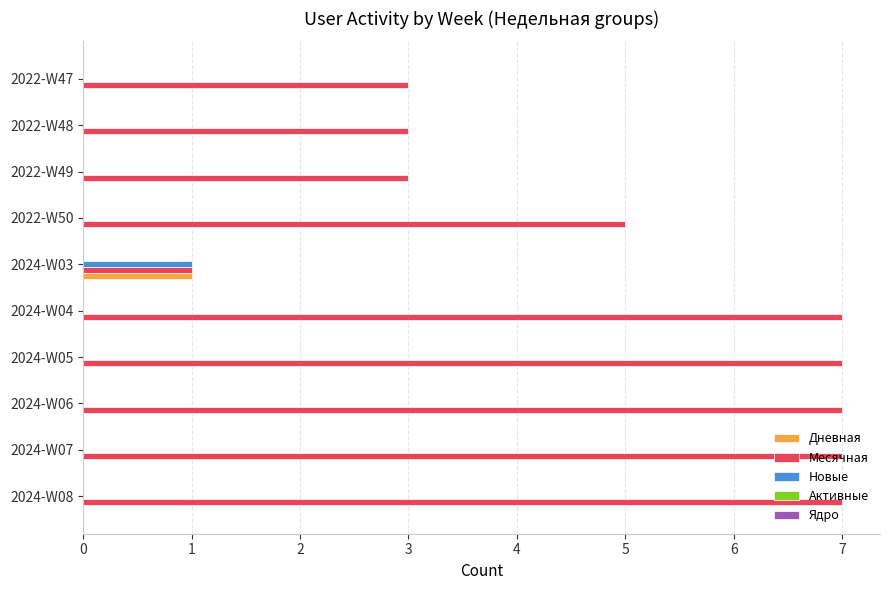

How many data points does each series have?

10